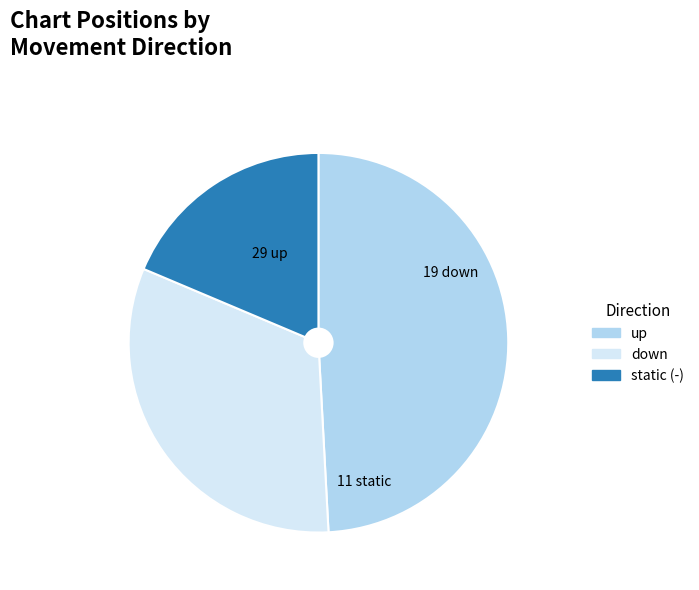

How many slices are in this pie chart?

3